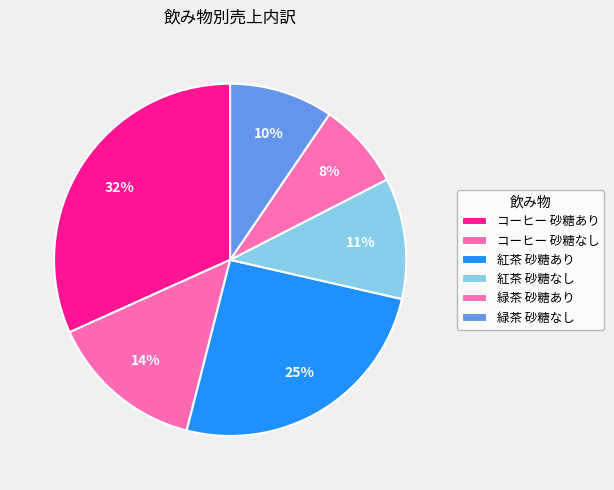

Rank the categories by value from lowest to highest.

緑茶 砂糖あり, 緑茶 砂糖なし, 紅茶 砂糖なし, コーヒー 砂糖なし, 紅茶 砂糖あり, コーヒー 砂糖あり